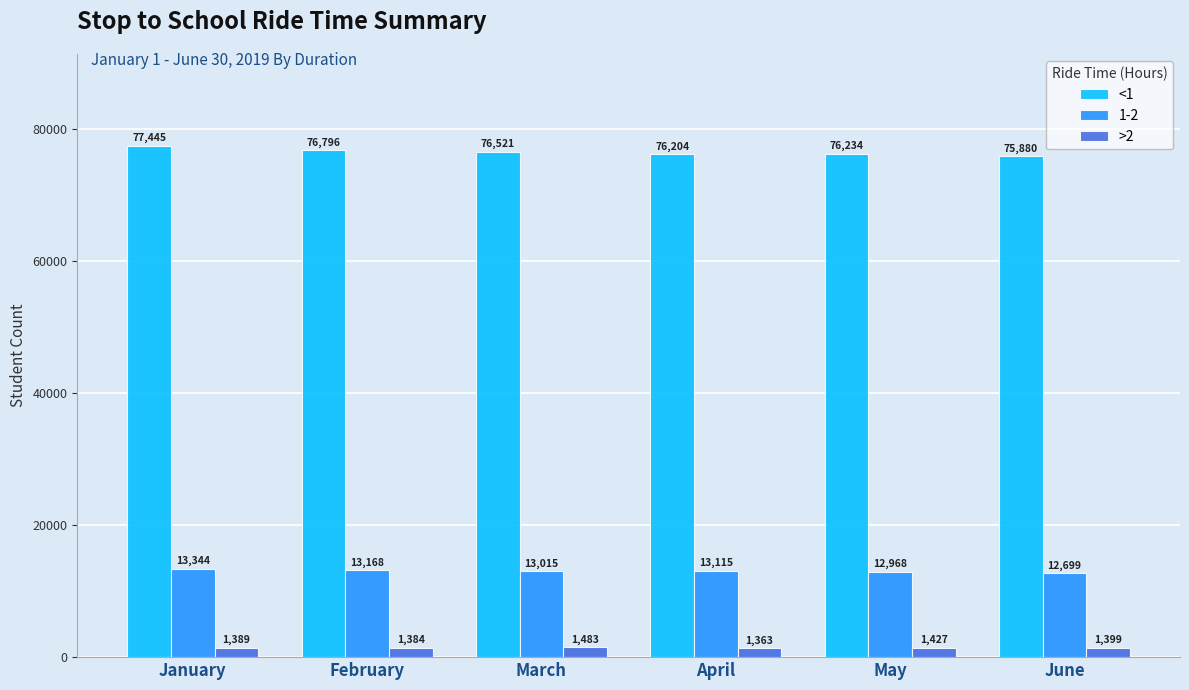

Which category has the lowest value in the >2 series?

April